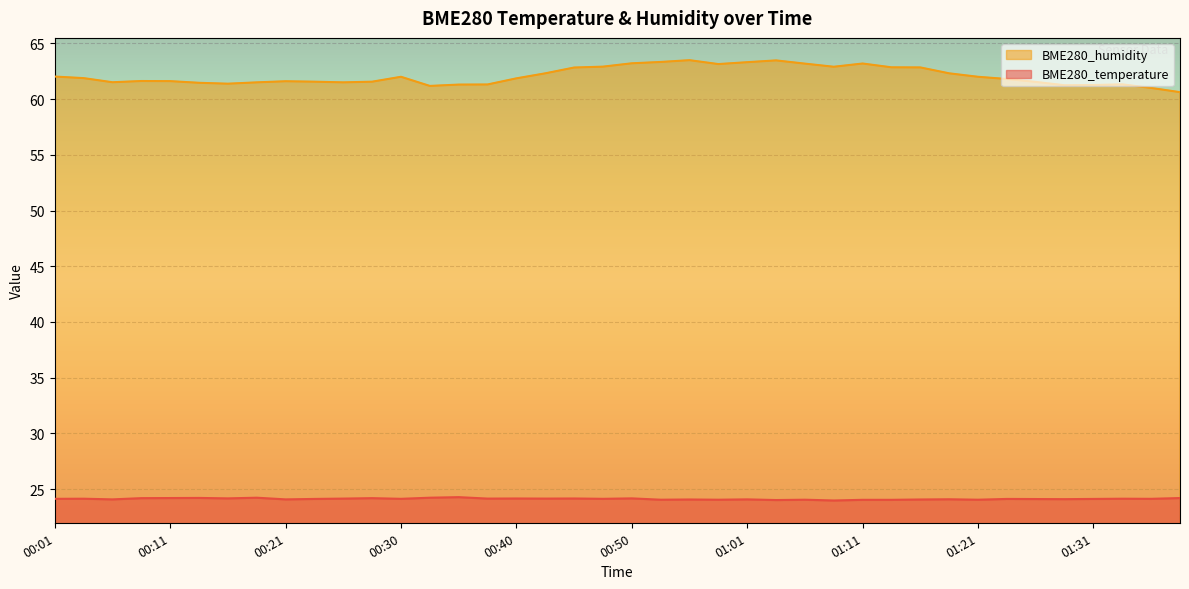

Rank the series at 01:11 from highest to lowest value.

BME280_humidity, BME280_temperature